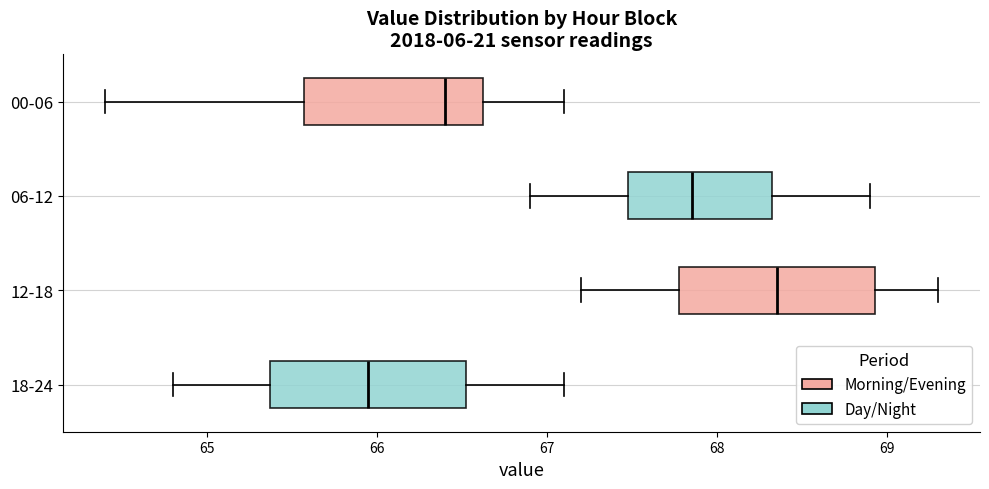

Which box has the furthest to the right median line?

12-18